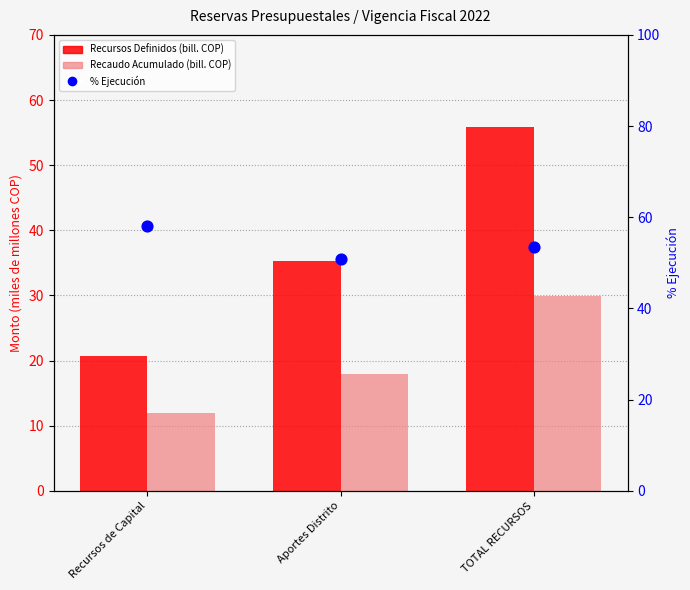

What is the total value across all series at TOTAL RECURSOS?

139.2